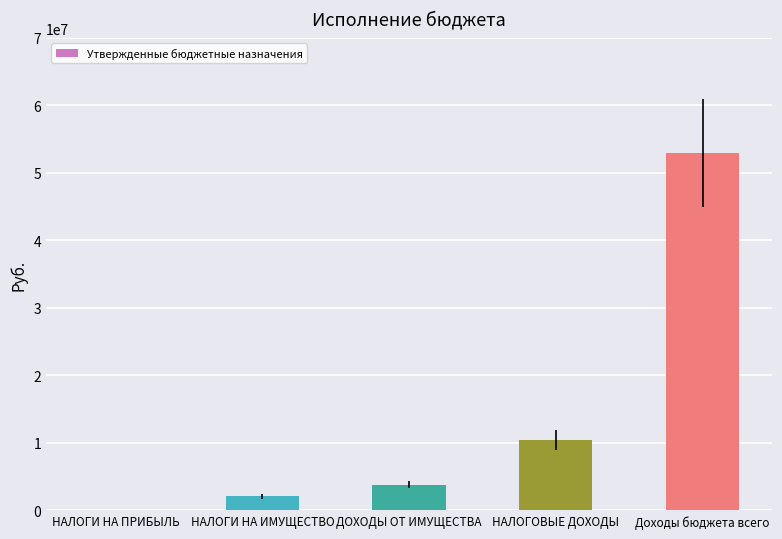

The value at Доходы бюджета всего is 52953228.4. True or false?

True